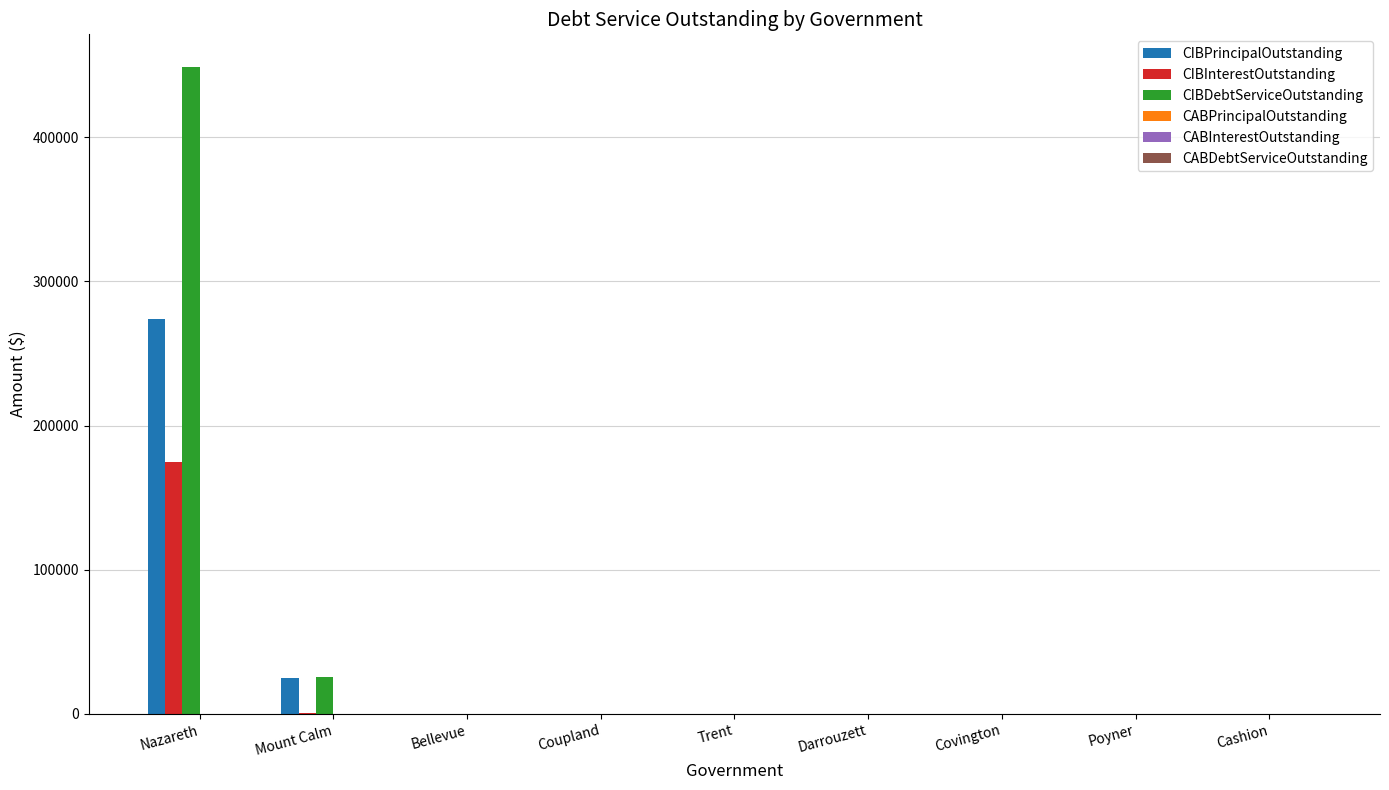

Is it true that CIBPrincipalOutstanding equals 184346.4 at Cashion?

False